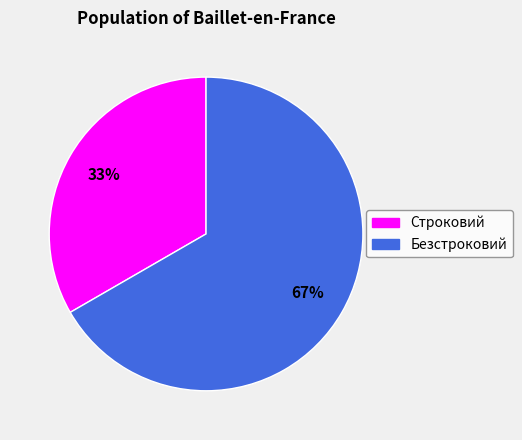

True or false: Безстроковий accounts for 67% of the total.

True